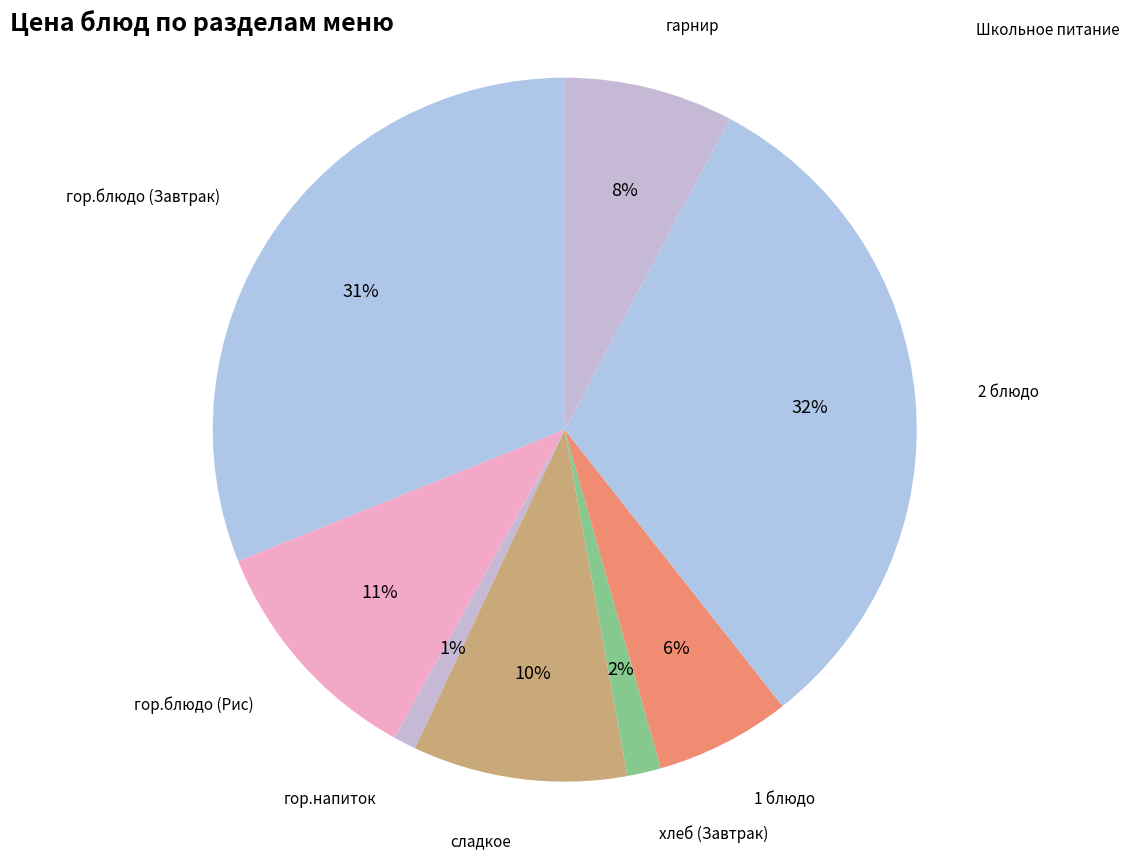

To the nearest percent, what is the difference between the сладкое and гор.блюдо (Завтрак) slice percentages?

21%